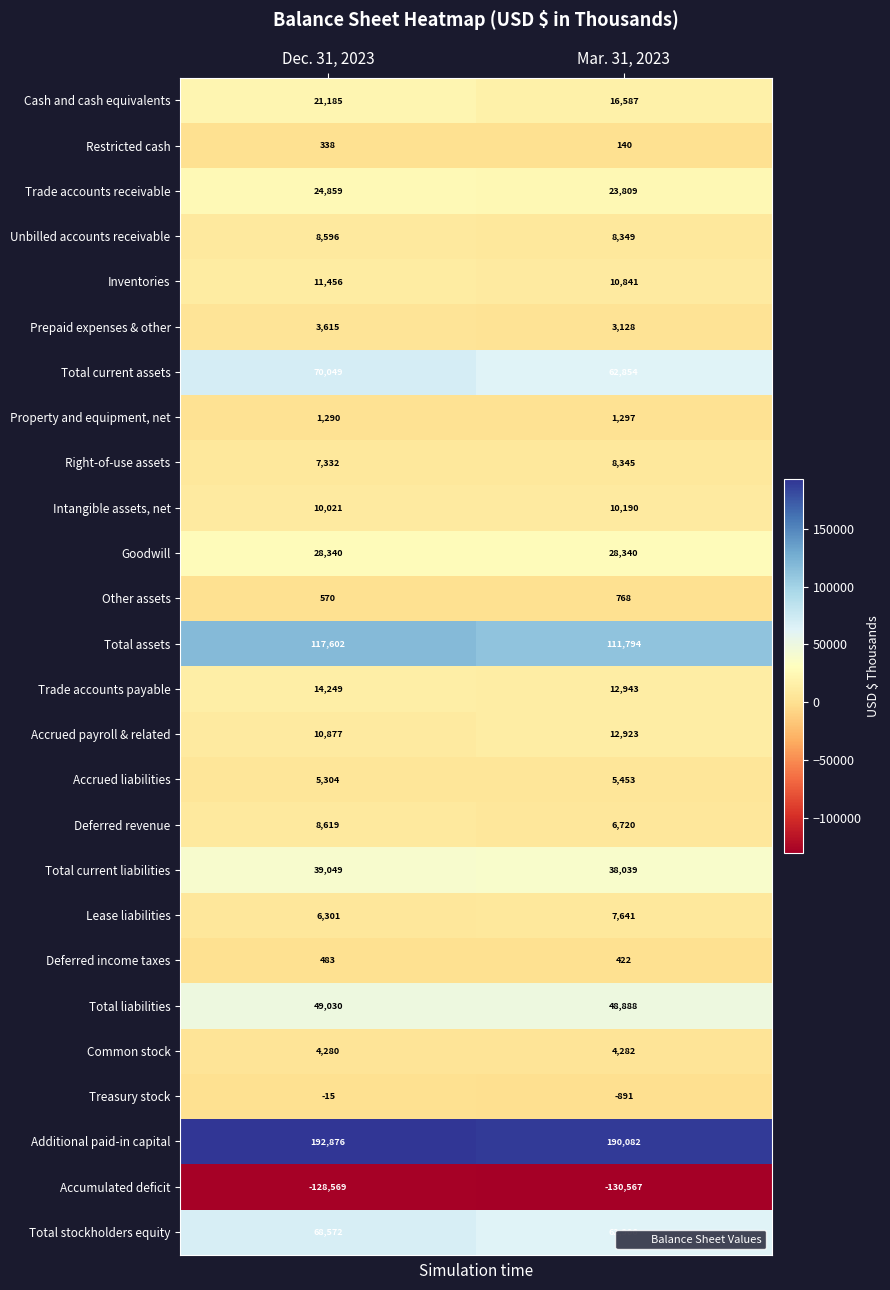

What is the average value of the Cash and cash equivalents series?

18886